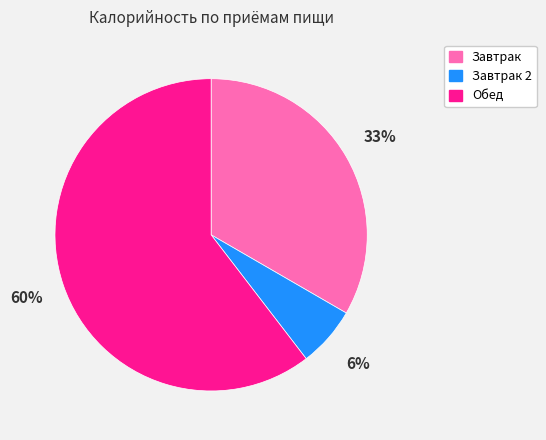

To the nearest percent, what is the average slice percentage?

33%